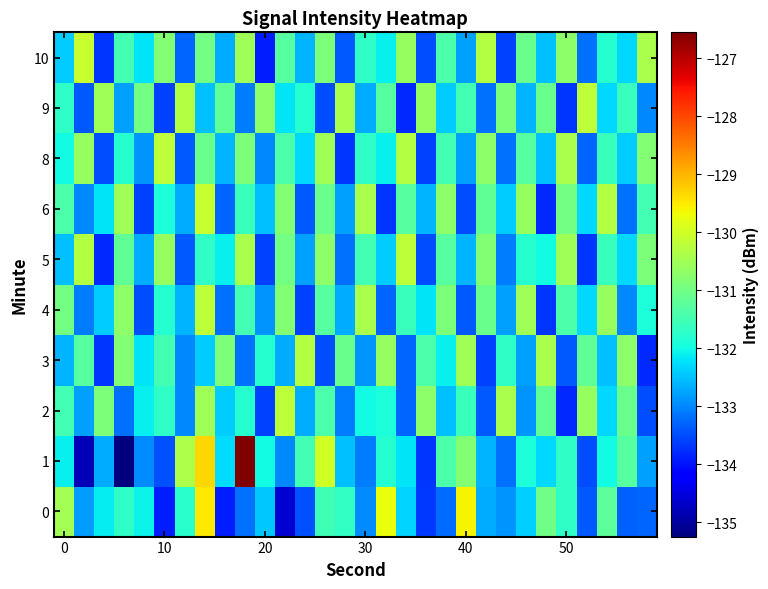

Which series has the widest spread of values?

1